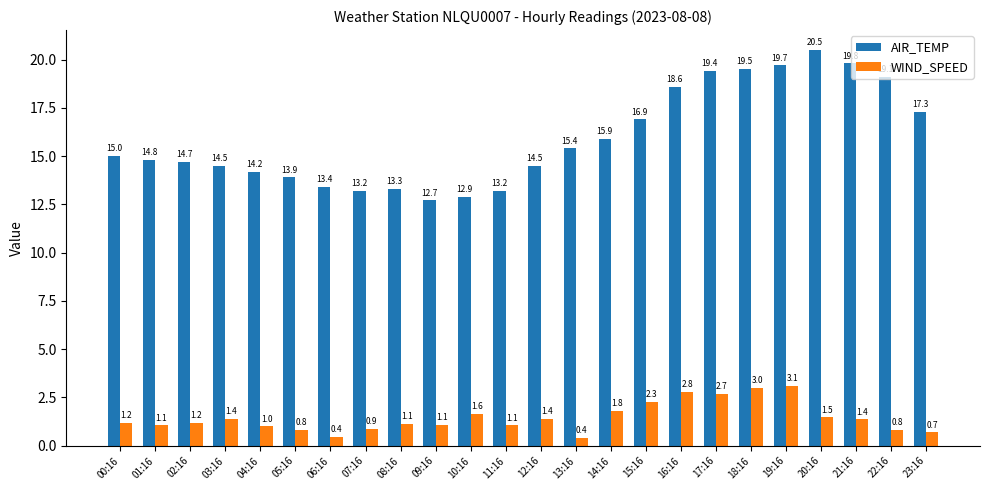

How many data points in AIR_TEMP are less than 15?

12